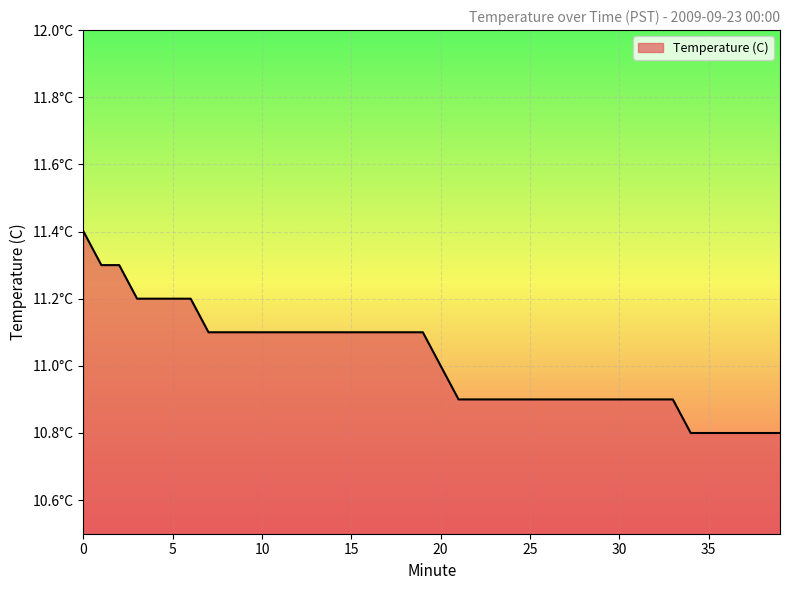

Reading left to right, list all the values displayed in this chart.

0=11.4	1=11.3	2=11.3	3=11.2	4=11.2	5=11.2	6=11.2	7=11.1	8=11.1	9=11.1	10=11.1	11=11.1	12=11.1	13=11.1	14=11.1	15=11.1	16=11.1	17=11.1	18=11.1	19=11.1	20=11.0	21=10.9	22=10.9	23=10.9	24=10.9	25=10.9	26=10.9	27=10.9	28=10.9	29=10.9	30=10.9	31=10.9	32=10.9	33=10.9	34=10.8	35=10.8	36=10.8	37=10.8	38=10.8	39=10.8